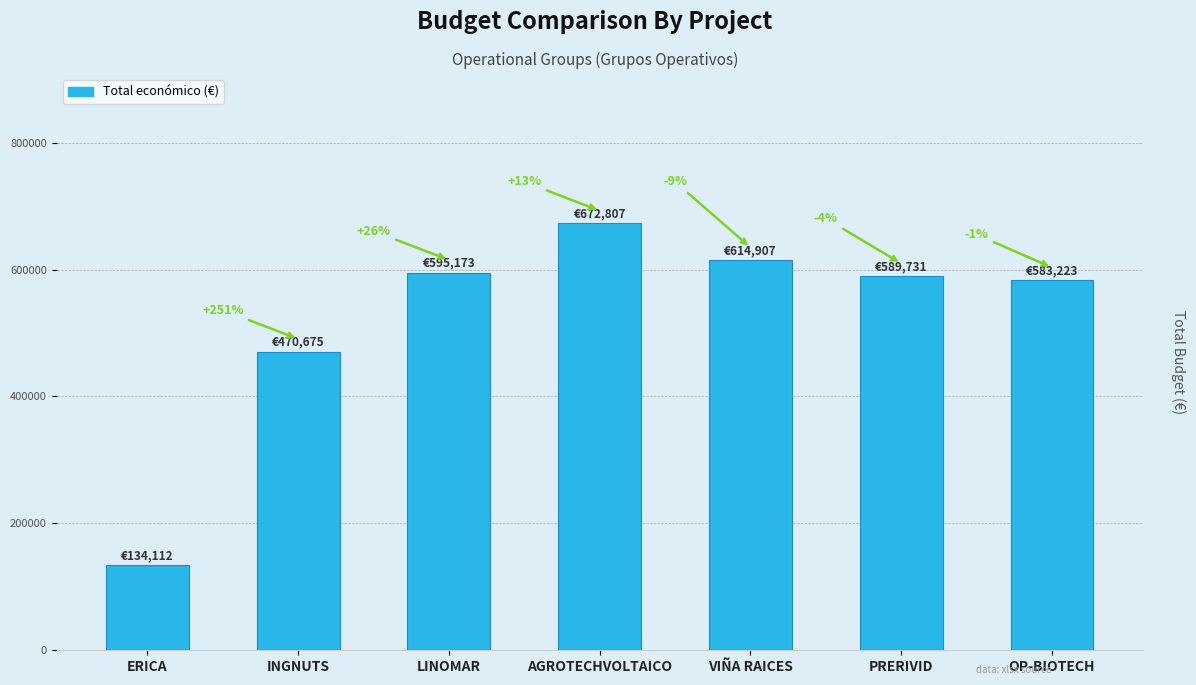

Which category has the lowest value across all series?

ERICA